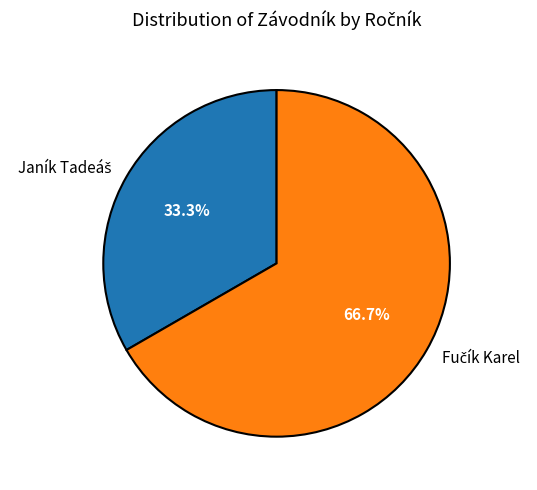

Does any single category account for the majority?

Yes